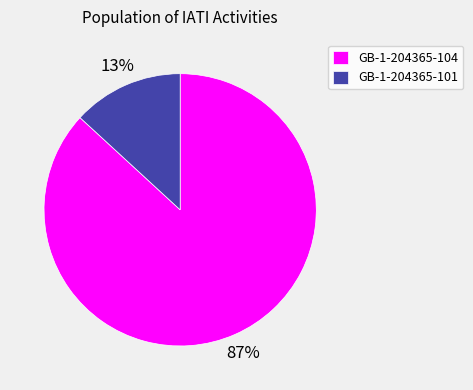

Count the number of slices in the pie.

2